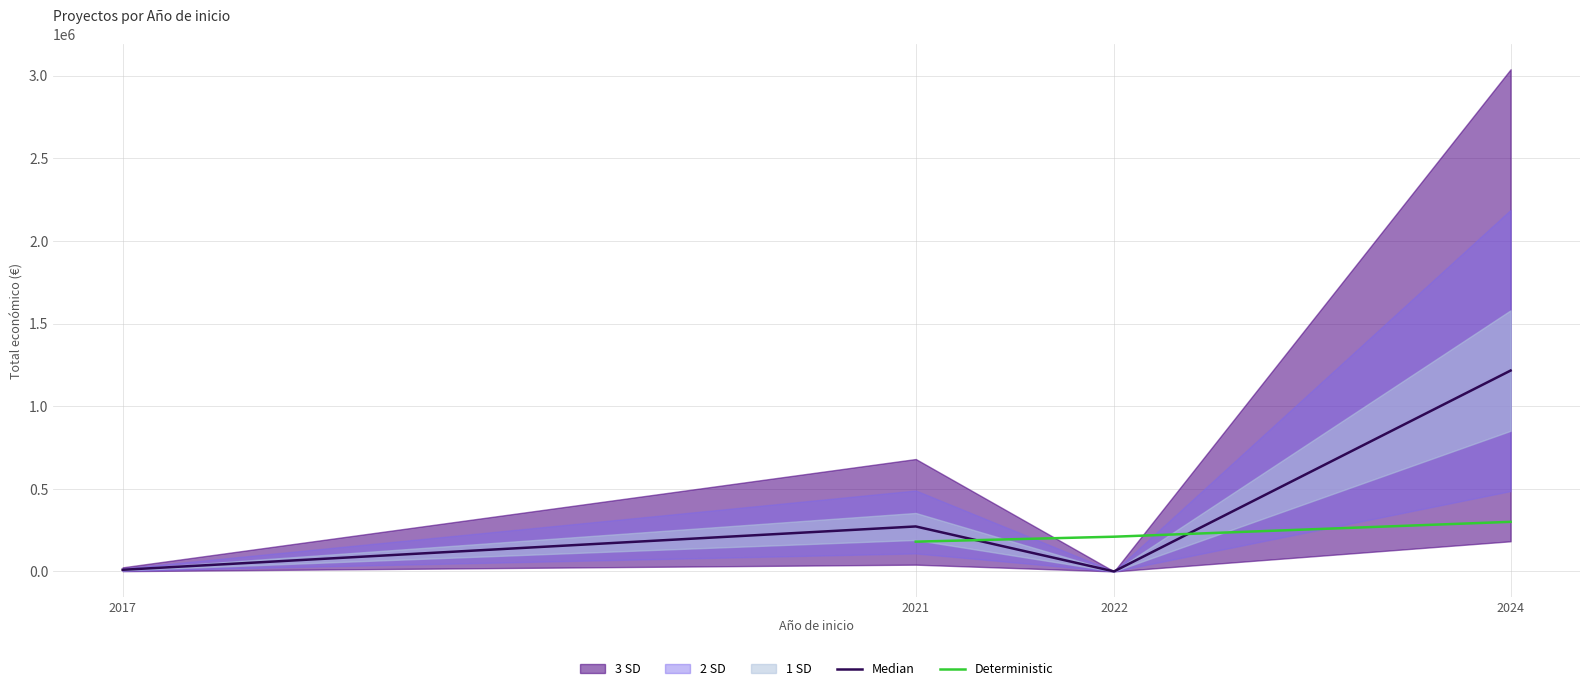

List the series in order of their peak value, highest first.

Median, Deterministic